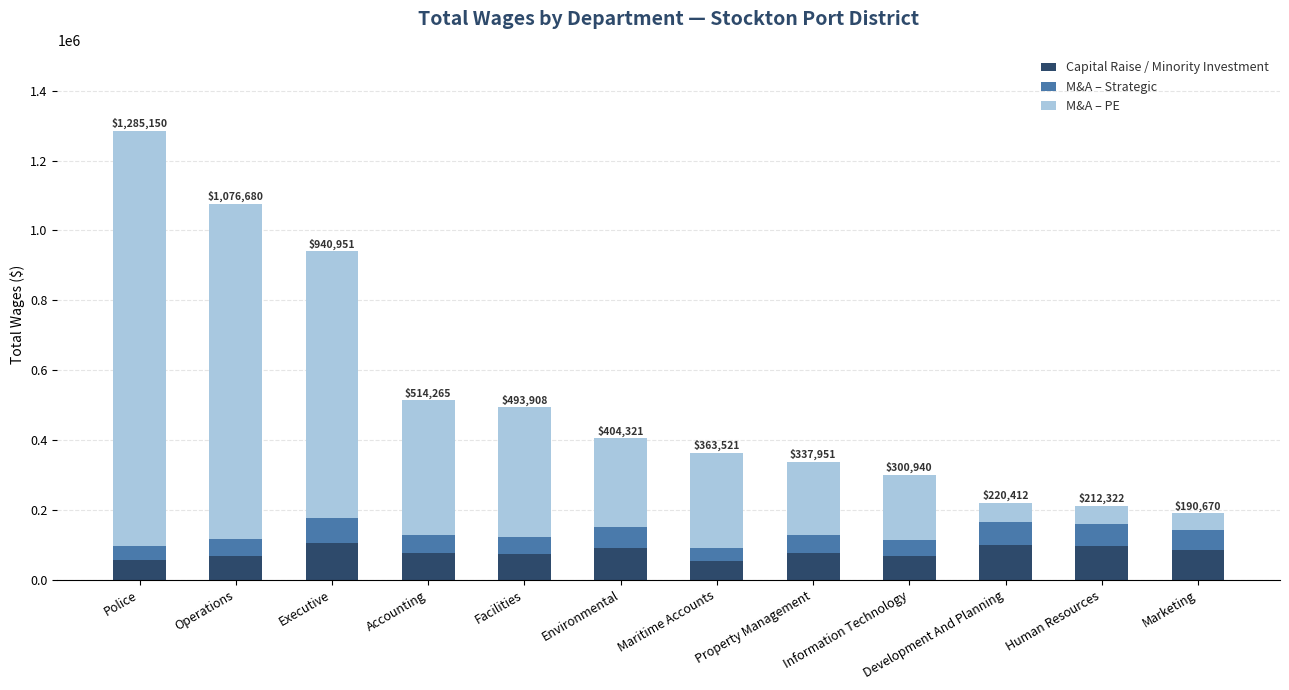

What is the highest value of the Capital Raise / Minority Investment series?

105857.0